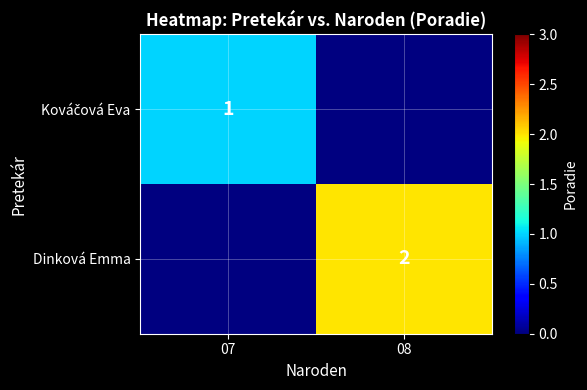

Is it true that Dinková Emma equals 2 at 08?

True